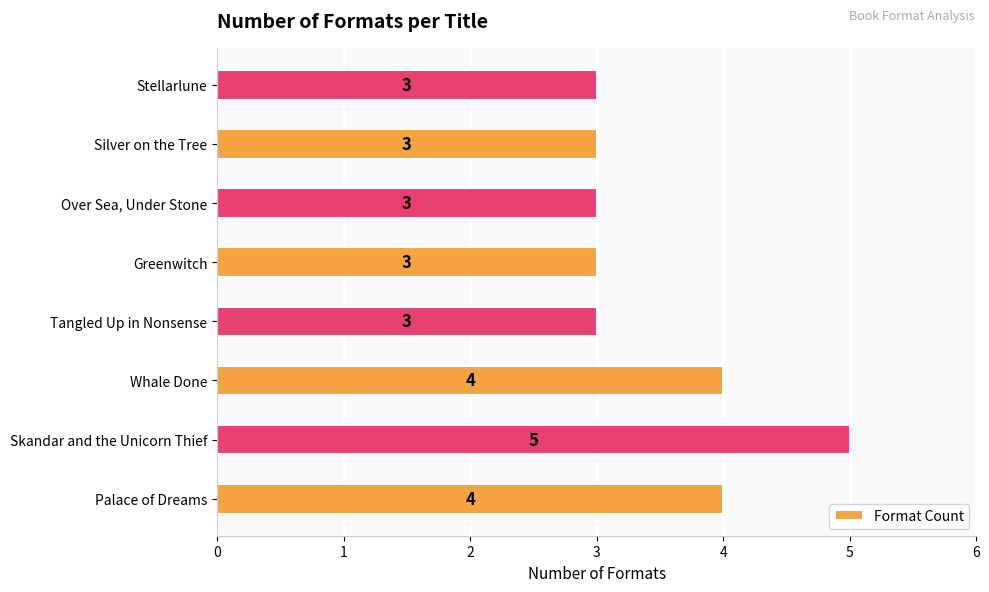

How many bars are there in total?

8